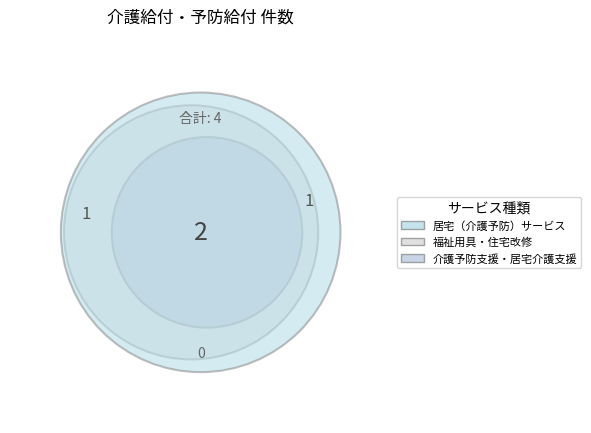

To the nearest percent, what percentage of the pie is 福祉用具・住宅改修サービス?

25%